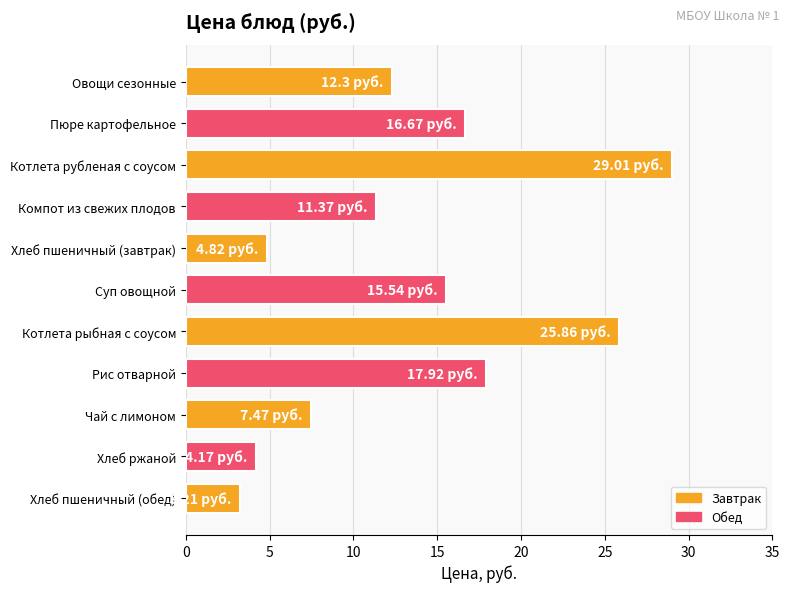

Are the bars horizontal?

Yes